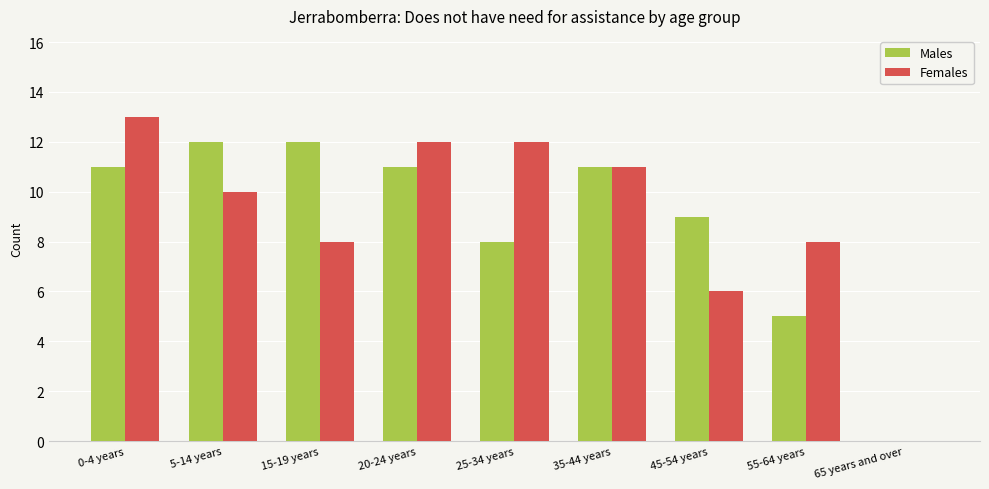

Read the Males value at 15-19 years, to the nearest 10.

10